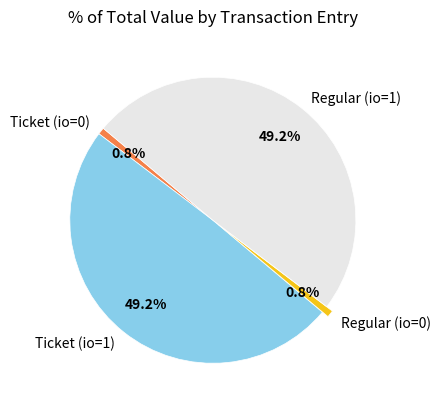

Is Ticket (io=0) the majority of the pie?

No